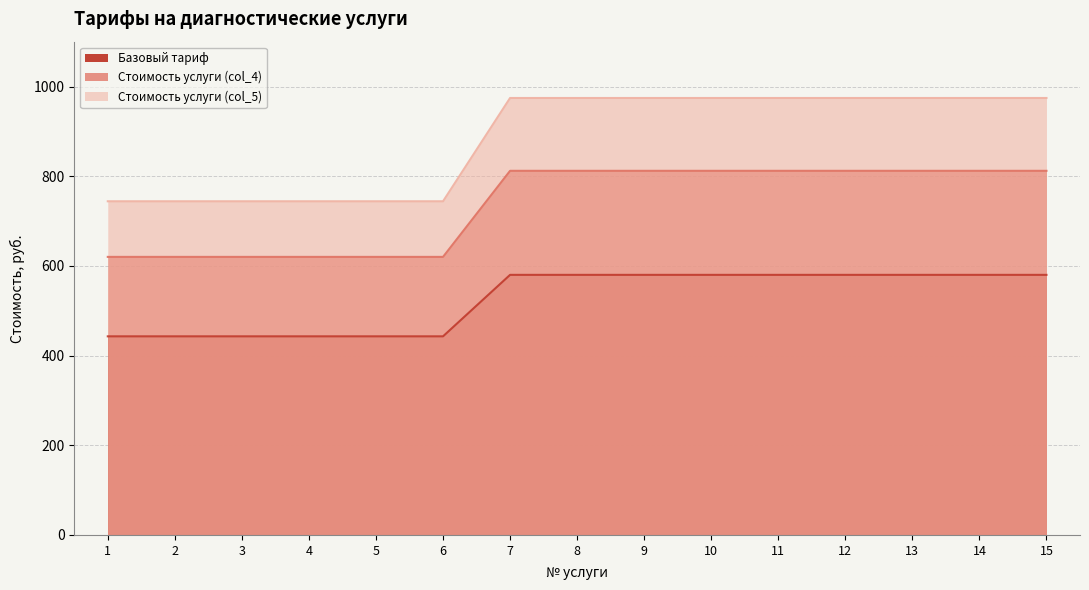

What is the approximate value of Базовый тариф at 15?

580.0